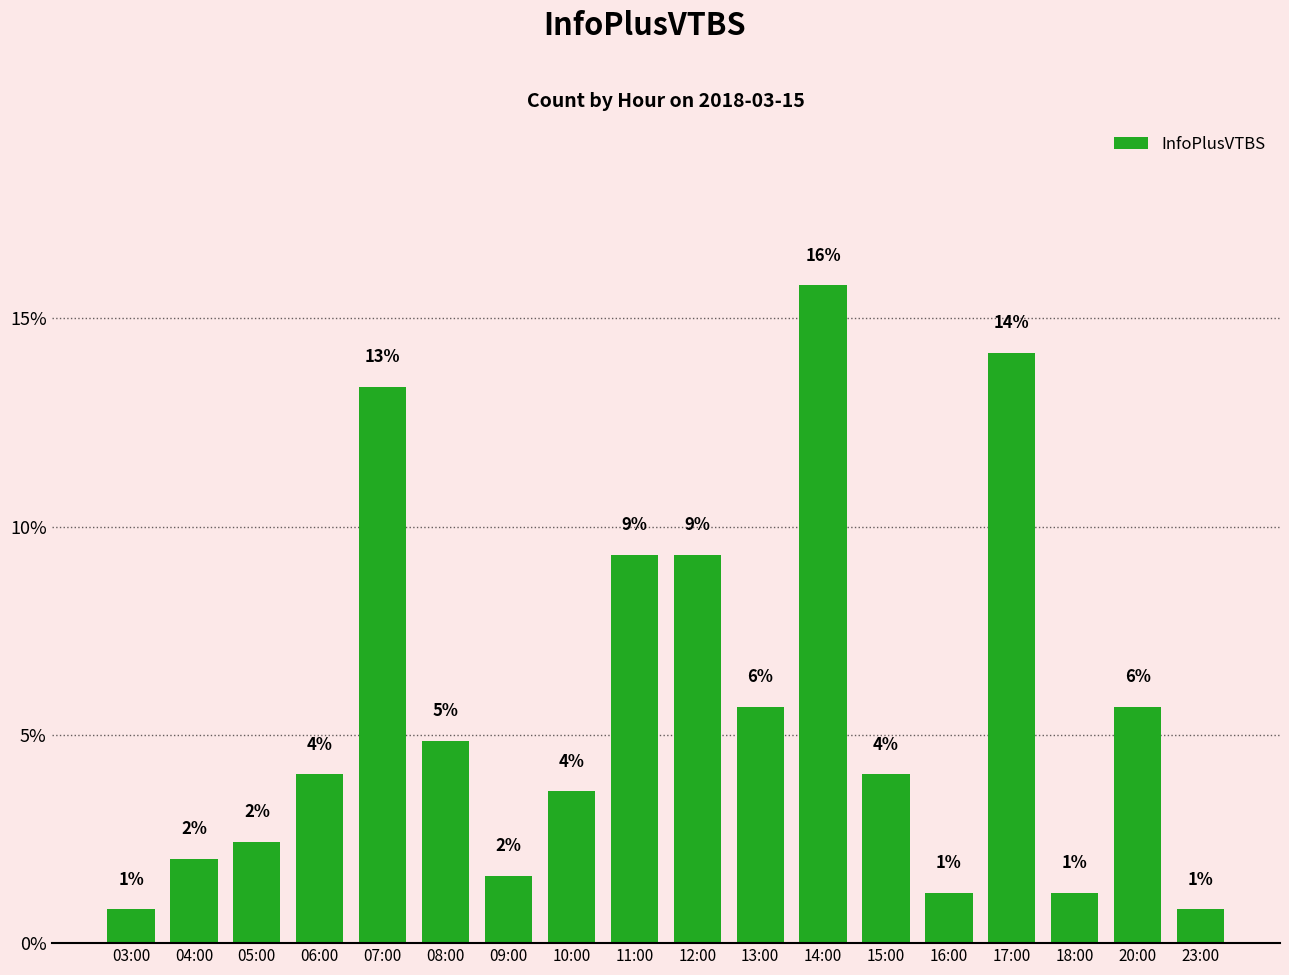

What is the average value?

5.6